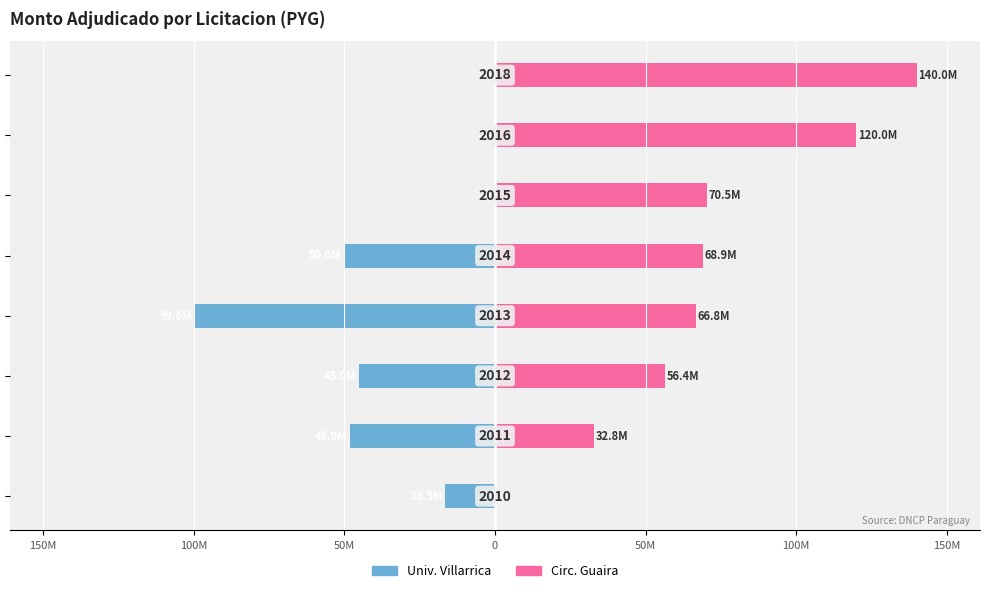

What is the total value across all series at 100M?

11.4